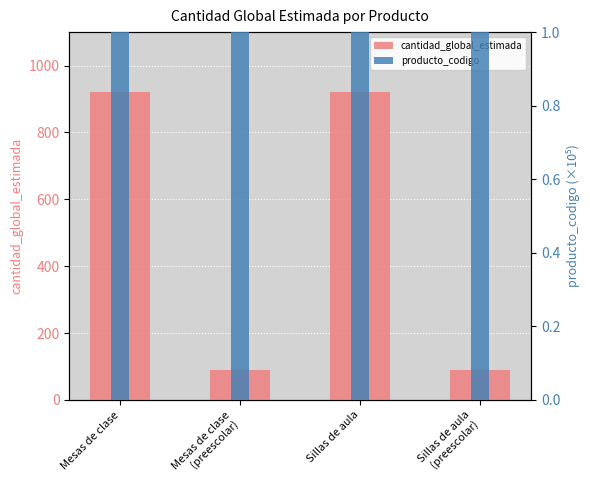

What are all the series names shown in the legend?

cantidad_global_estimada, producto_codigo